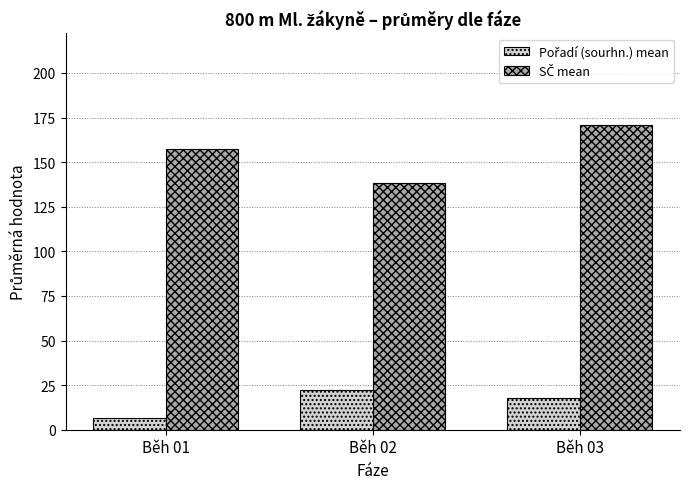

What is the greatest value displayed?

170.9